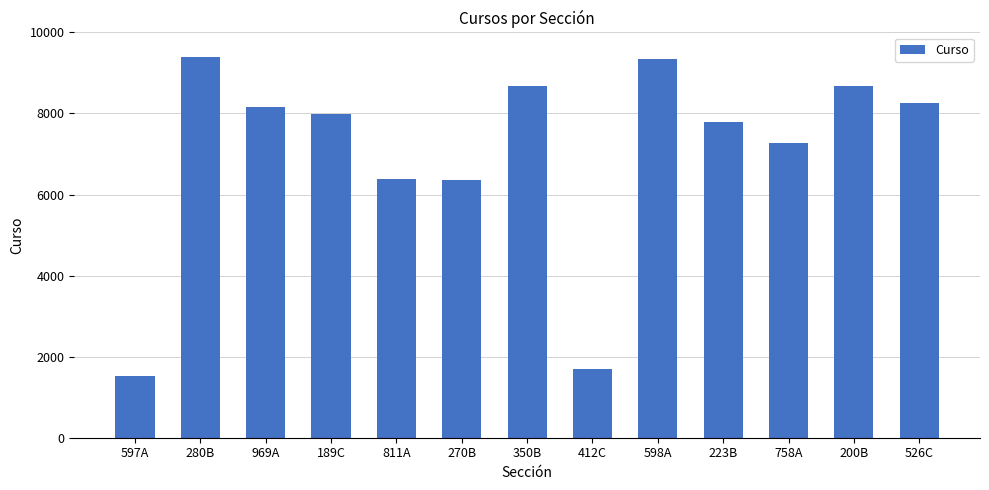

Is it true that the value at 350B is 14104?

False